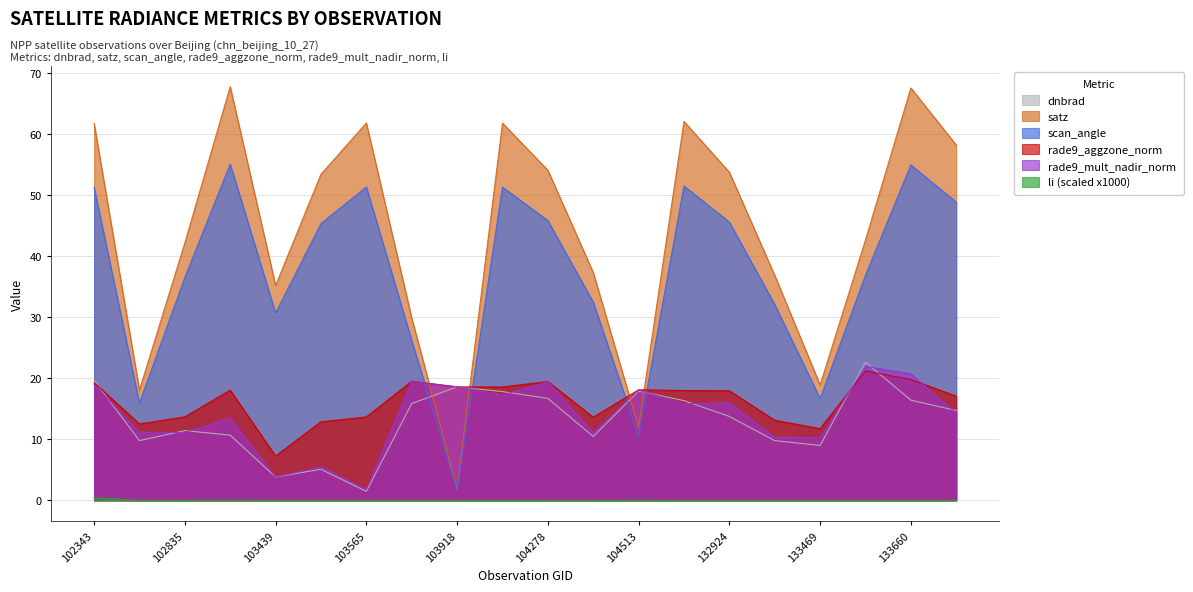

What are all the series names shown in the legend?

dnbrad, satz, scan_angle, rade9_aggzone_norm, rade9_mult_nadir_norm, li (scaled x1000)